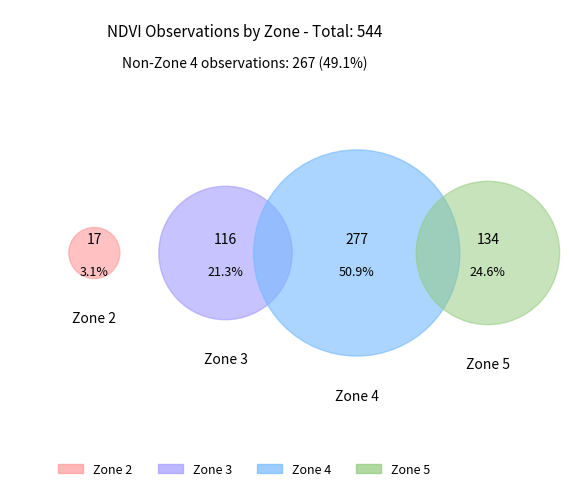

To the nearest percent, what is the average slice percentage?

25%